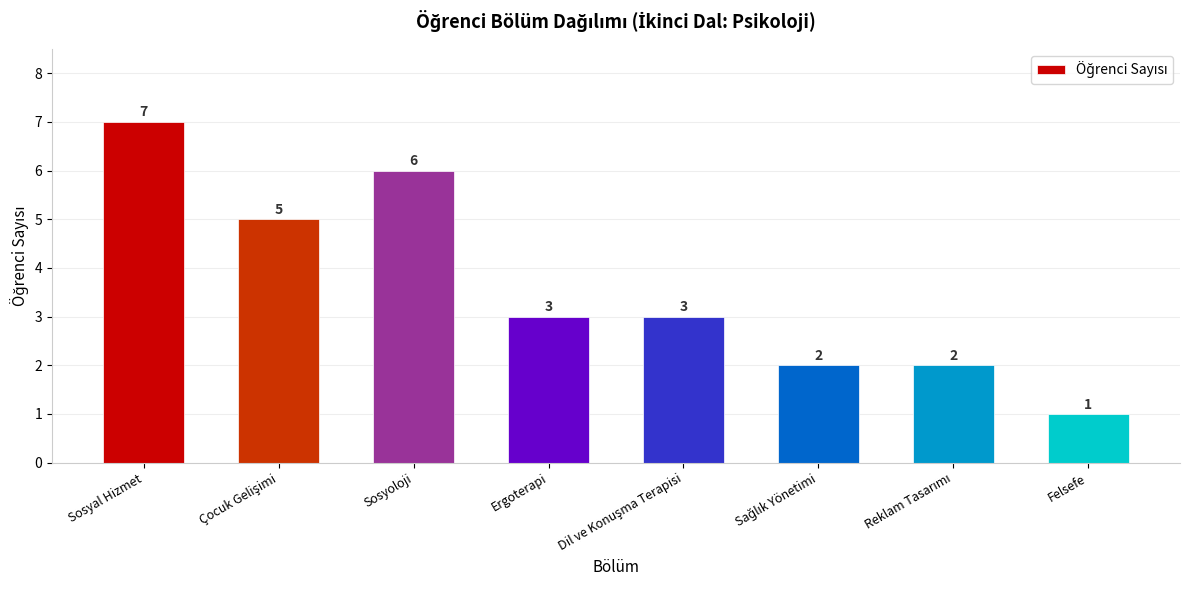

At which label does the data first exceed 3?

Sosyal Hizmet